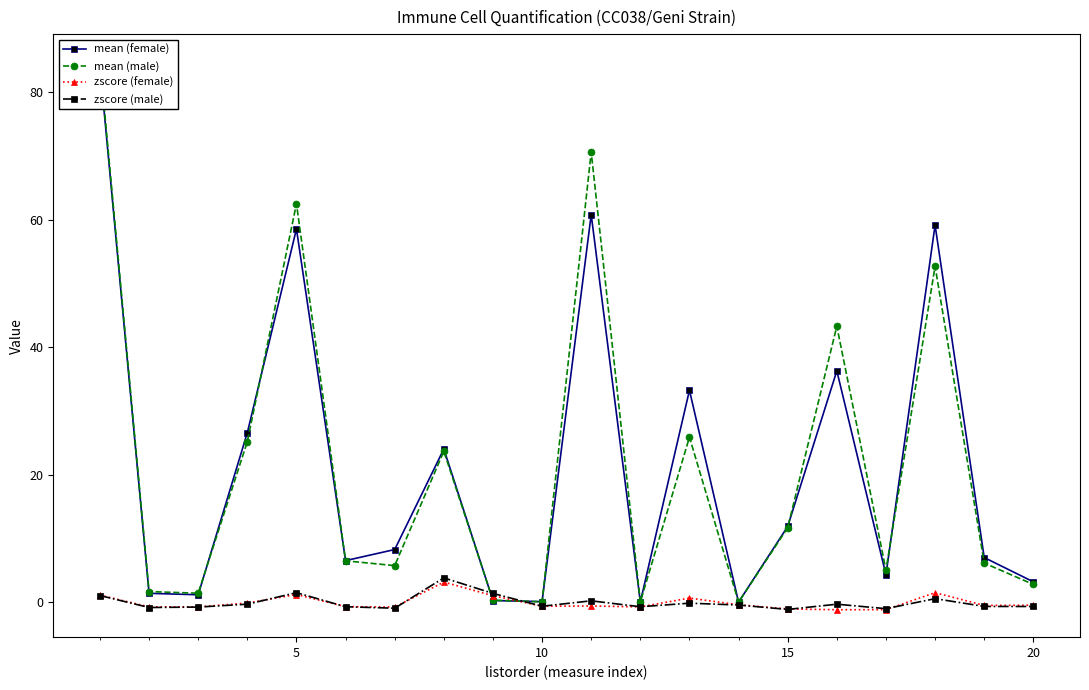

Is the value of zscore (male) at 15 greater than the value of mean (female) at 10?

No